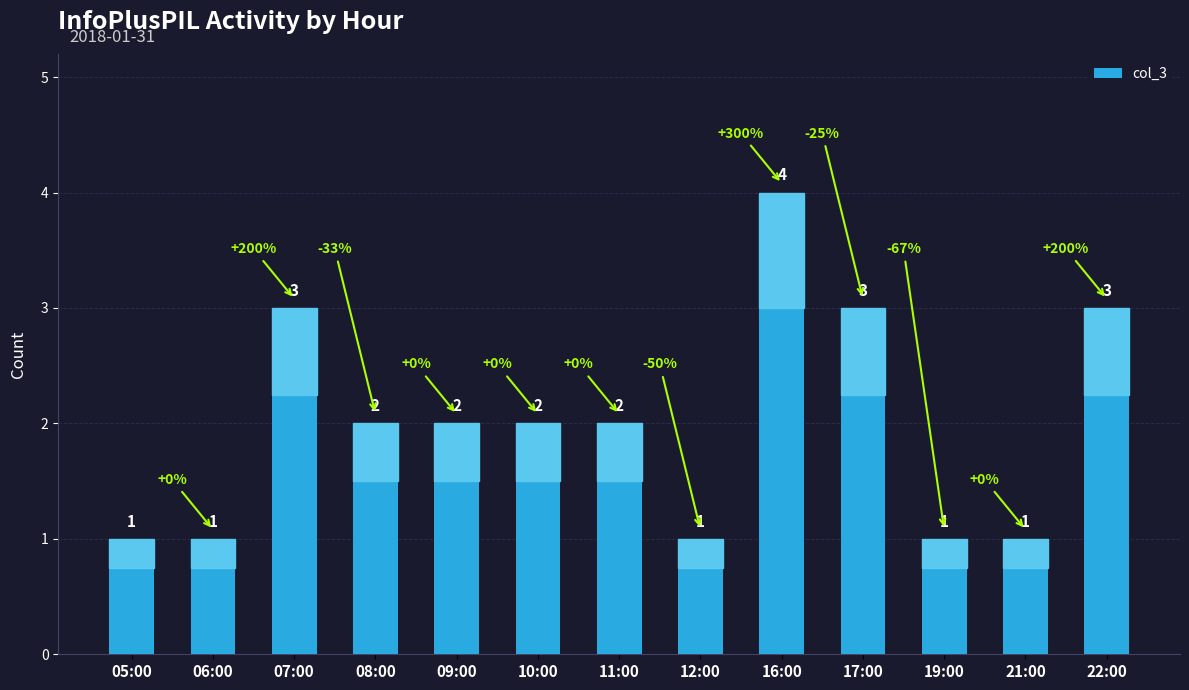

Between 08:00 and 06:00, which is larger?

08:00